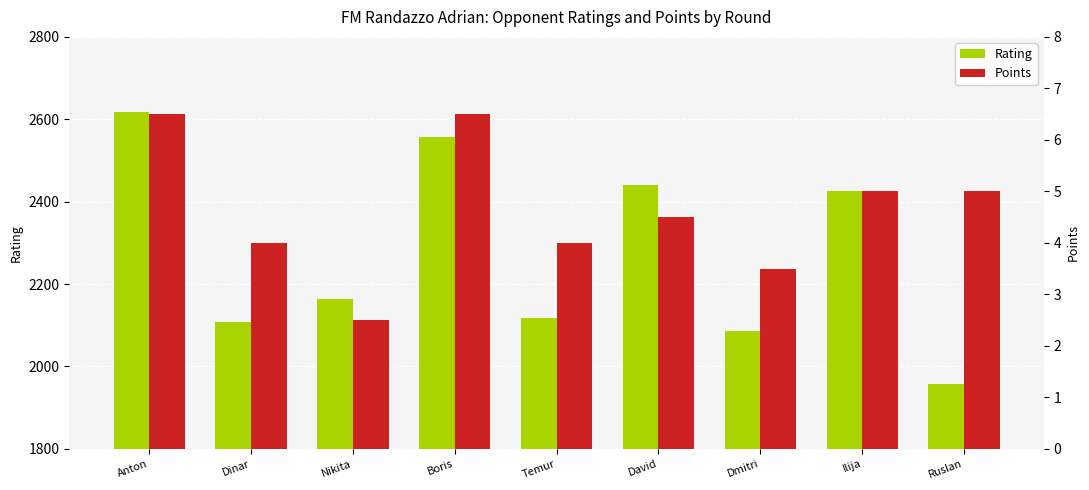

Reading left to right, list all the values displayed in this chart.

Rating: 2617.0	2109.0	2164.0	2556.0	2118.0	2441.0	2086.0	2426.0	1958.0
Points: 6.5	4.0	2.5	6.5	4.0	4.5	3.5	5.0	5.0